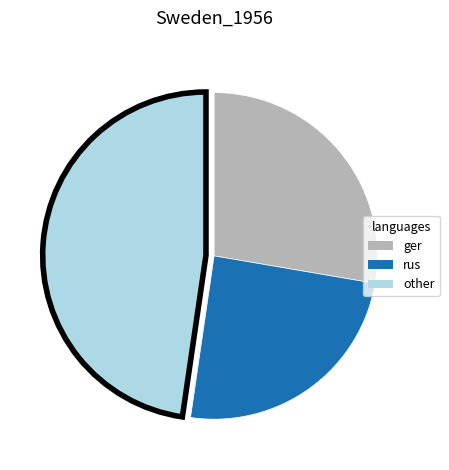

The other slice represents 48% of the pie. True or false?

True